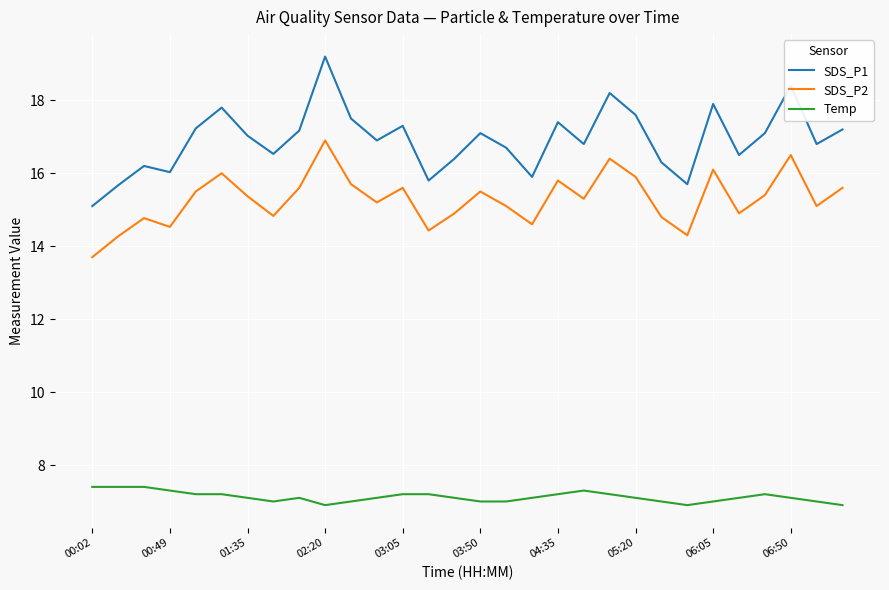

List the series in order of their peak value, lowest first.

Temp, SDS_P2, SDS_P1